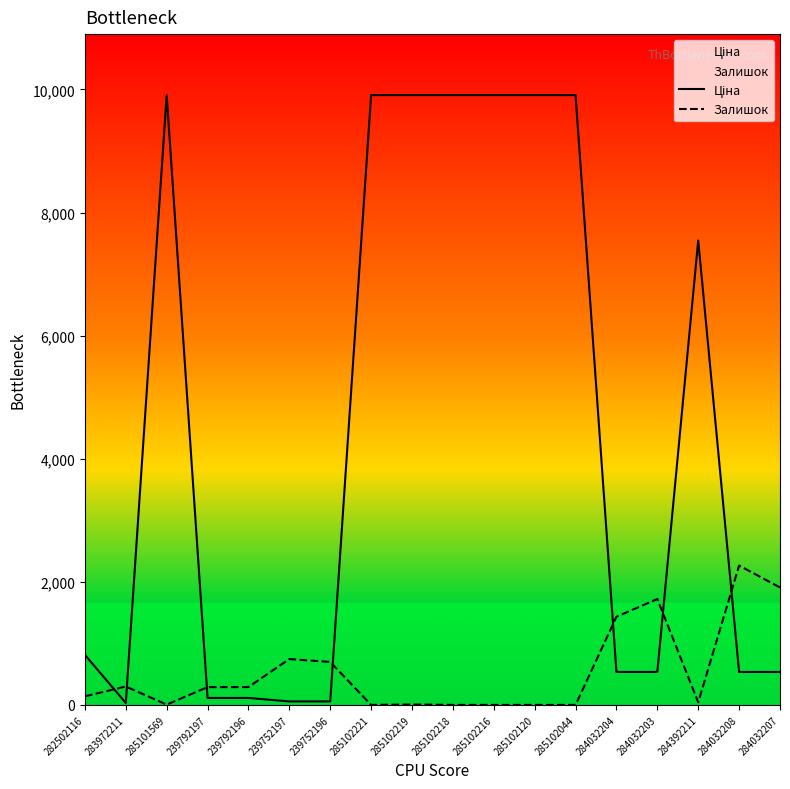

Which series has the largest range (max minus min)?

Ціна